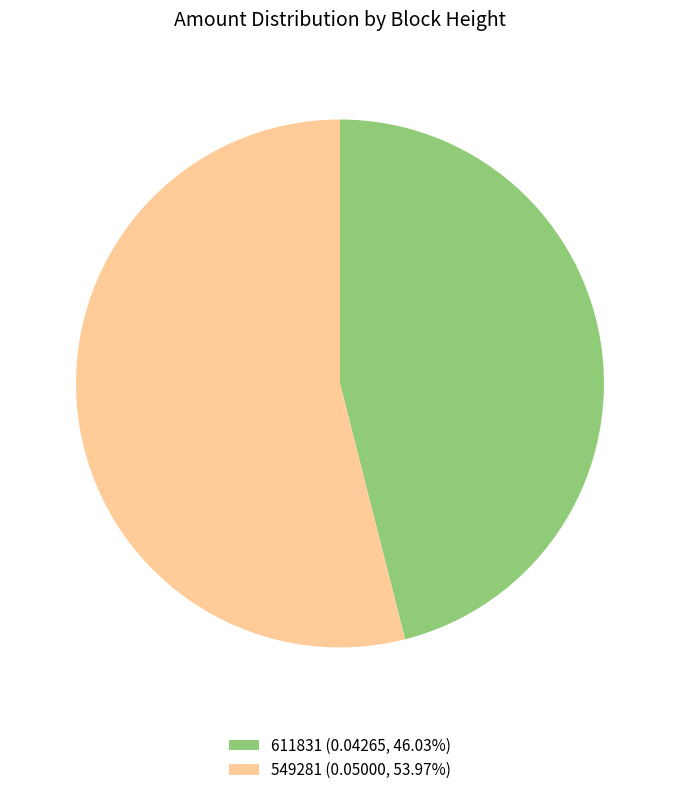

Do 611831 and 549281 together represent more than half of the pie?

Yes